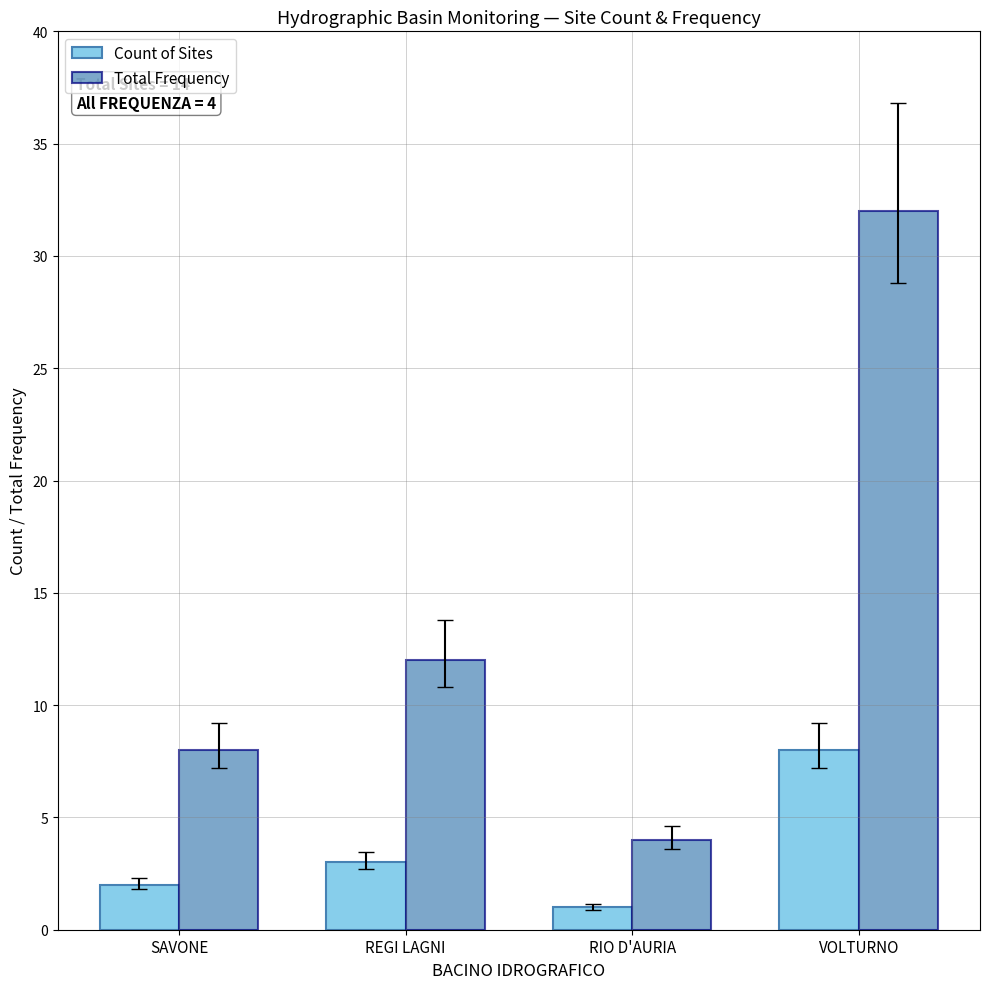

Which series has the widest spread of values?

Total Frequency